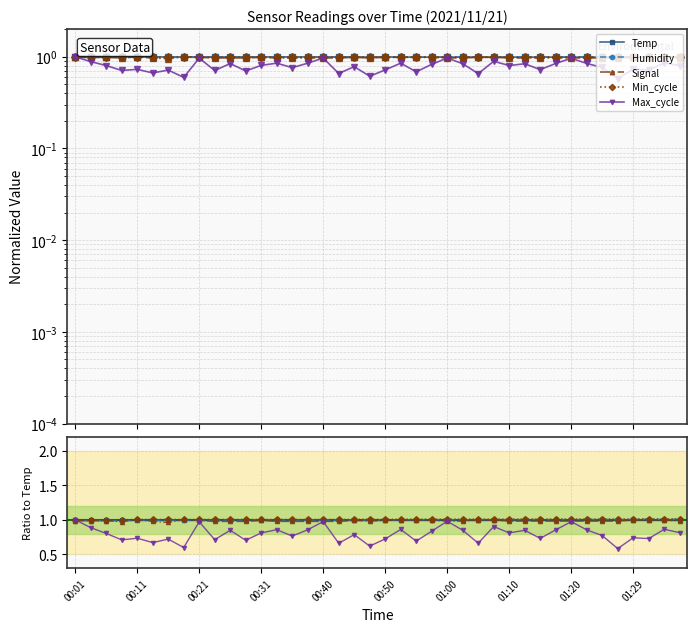

The value of Min_cycle at 11 is 1.3. True or false?

False